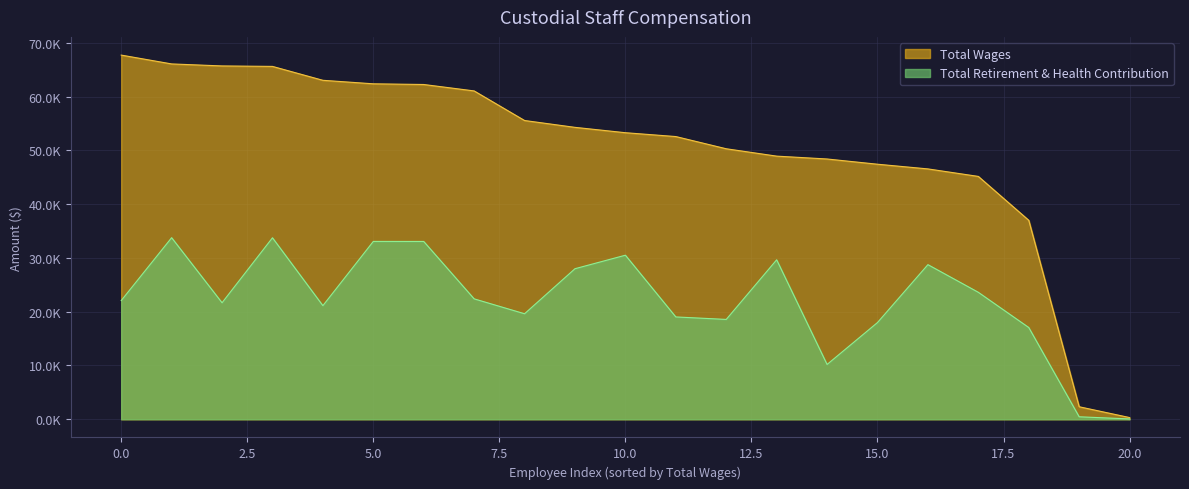

What is the value of the Total Wages point at the 4th from the left?

65600